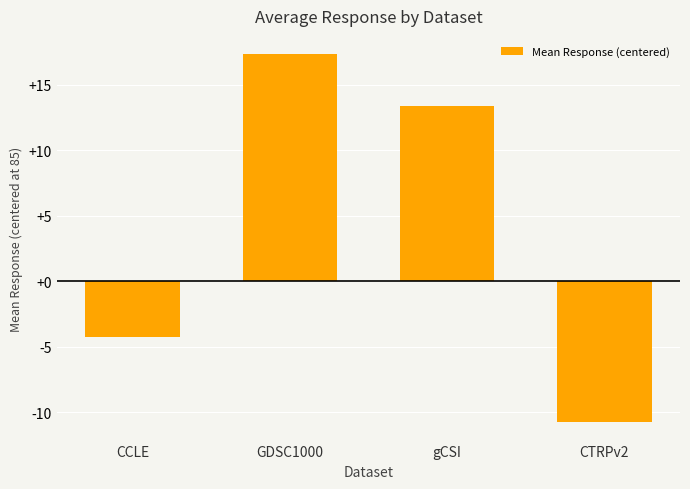

What is the label of the 2nd bar from the right?

gCSI